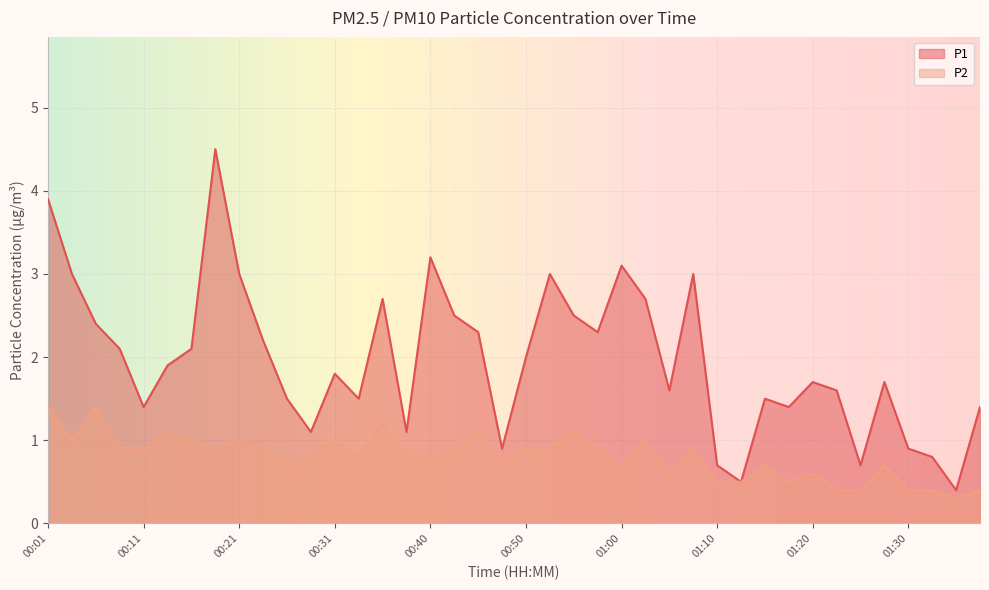

What is the highest value of the P2 series?

1.4